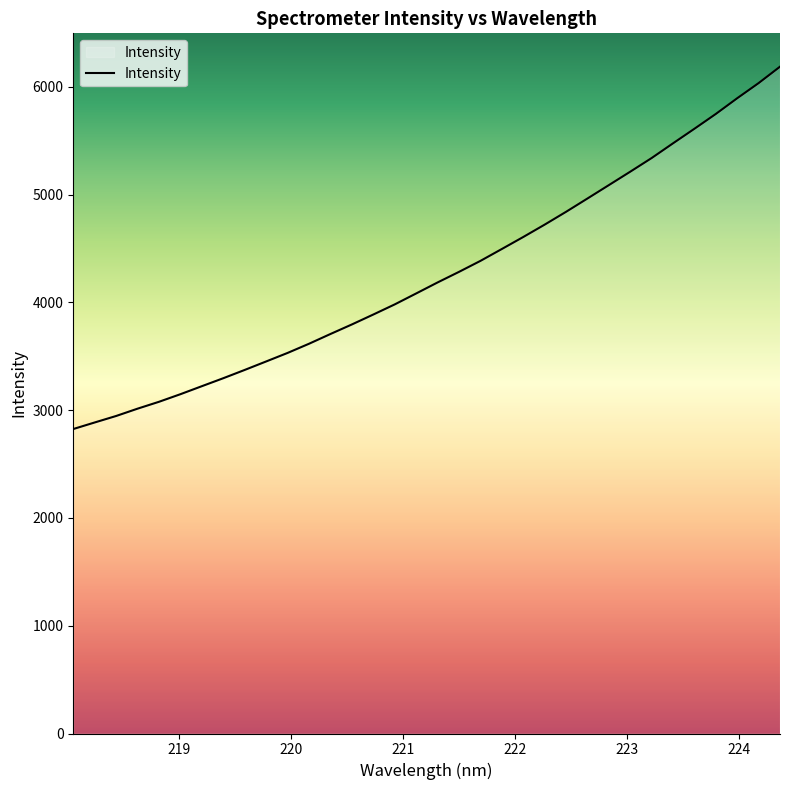

Reading left to right, what are all the values shown in this chart?

2825.2	2886.1	2946.3	3014.2	3078.1	3148.6	3222.9	3296.9	3373.8	3452.4	3531.5	3616.7	3707.2	3795.7	3887.8	3981.8	4083.2	4185.3	4283.5	4385.2	4495.6	4607.0	4721.7	4840.7	4964.2	5088.5	5213.1	5339.8	5476.5	5611.5	5748.9	5894.8	6035.1	6187.5